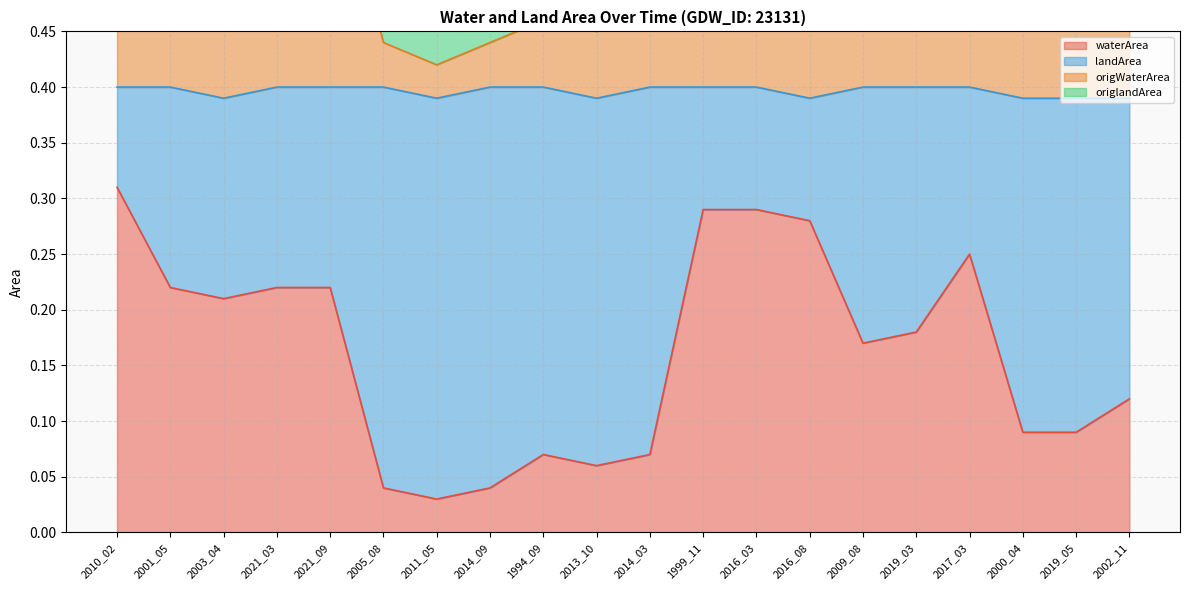

Which has a higher value, 2000_04 or 1999_11?

1999_11